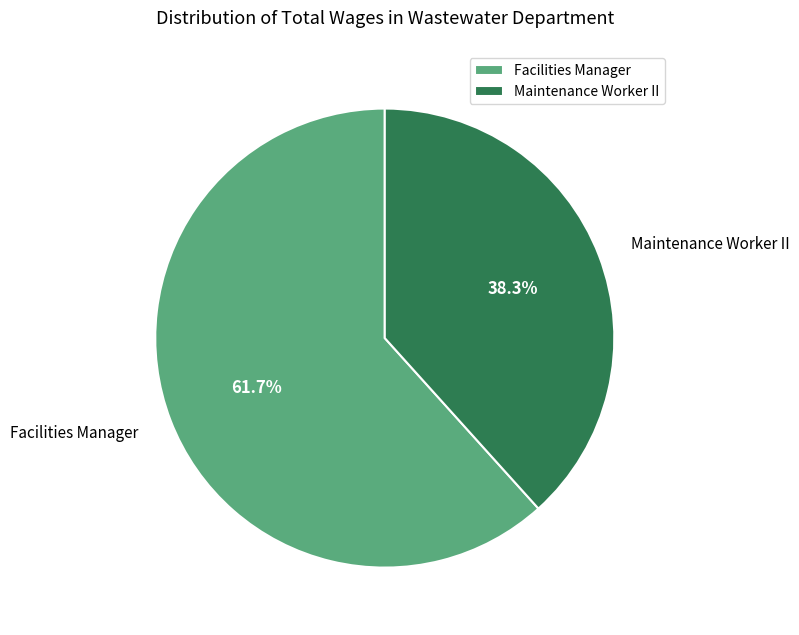

Between Maintenance Worker II and Facilities Manager, which is larger?

Facilities Manager